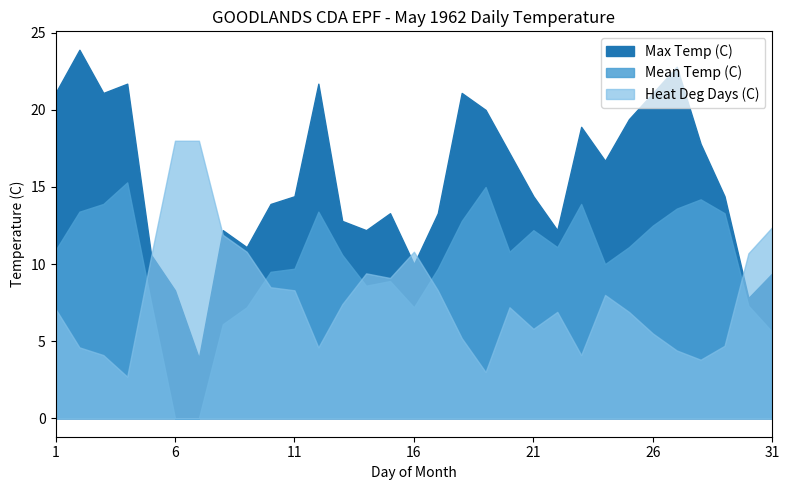

The Heat Deg Days (C) series shows 5.2 at 18. True or false?

True